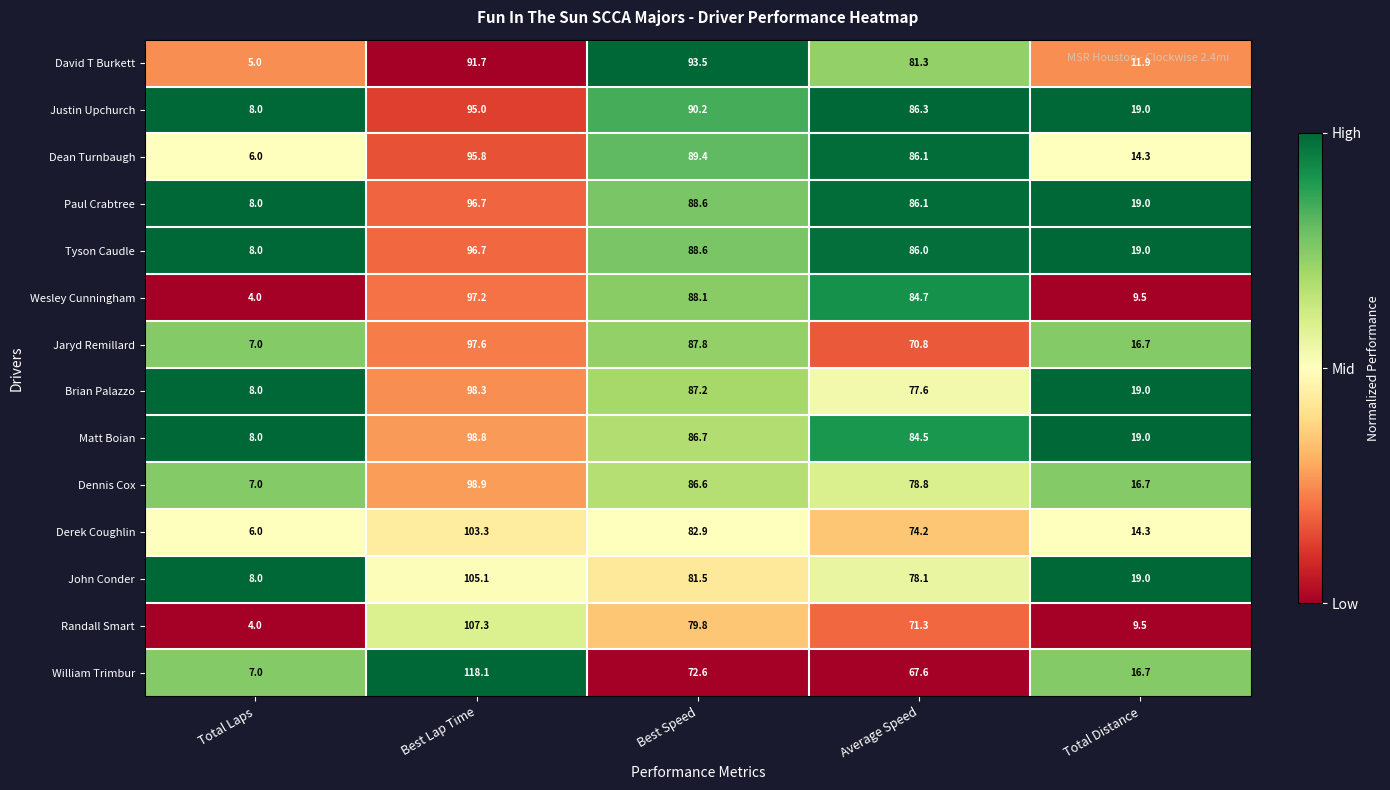

What is the difference between the Derek Coughlin values at Average Speed and Best Speed?

8.7